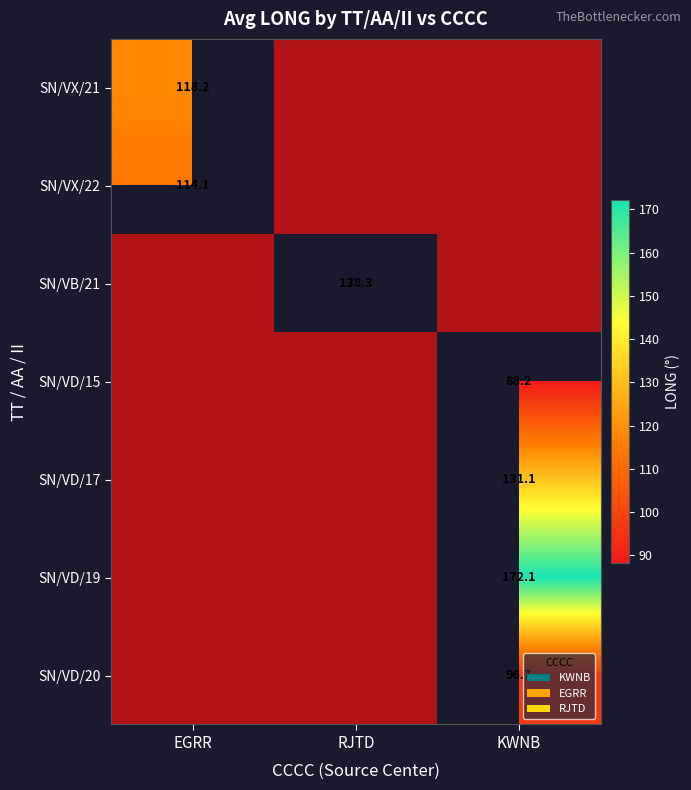

Rank the categories by SN/VX/22 value from lowest to highest.

EGRR, RJTD, KWNB